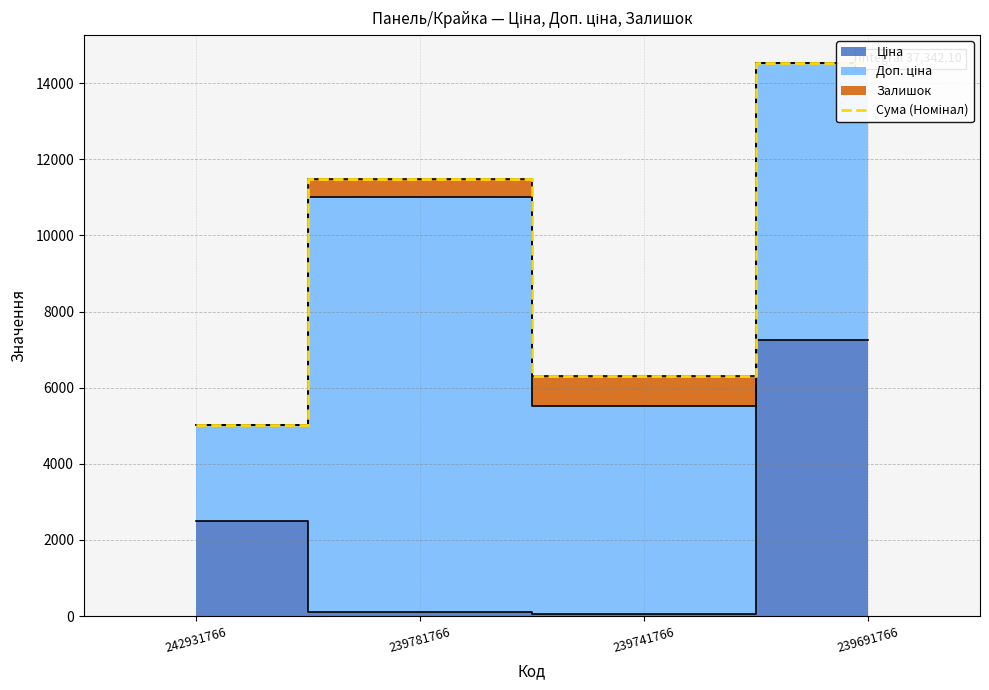

What is the sum of the values at 239781766 and 239741766?

17778.6